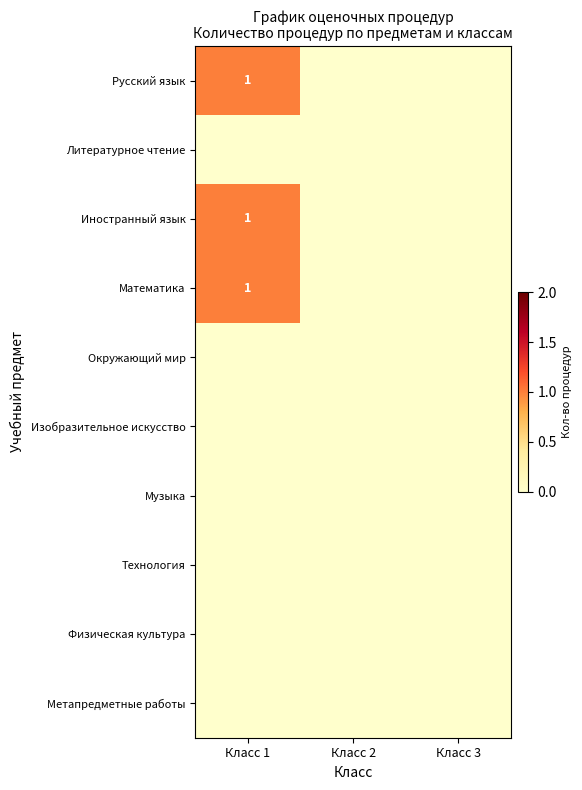

At Класс 3, list the series in order from smallest to largest.

Русский язык, Литературное чтение, Иностранный язык, Математика, Окружающий мир, Изобразительное искусство, Музыка, Технология, Физическая культура, Метапредметные работы